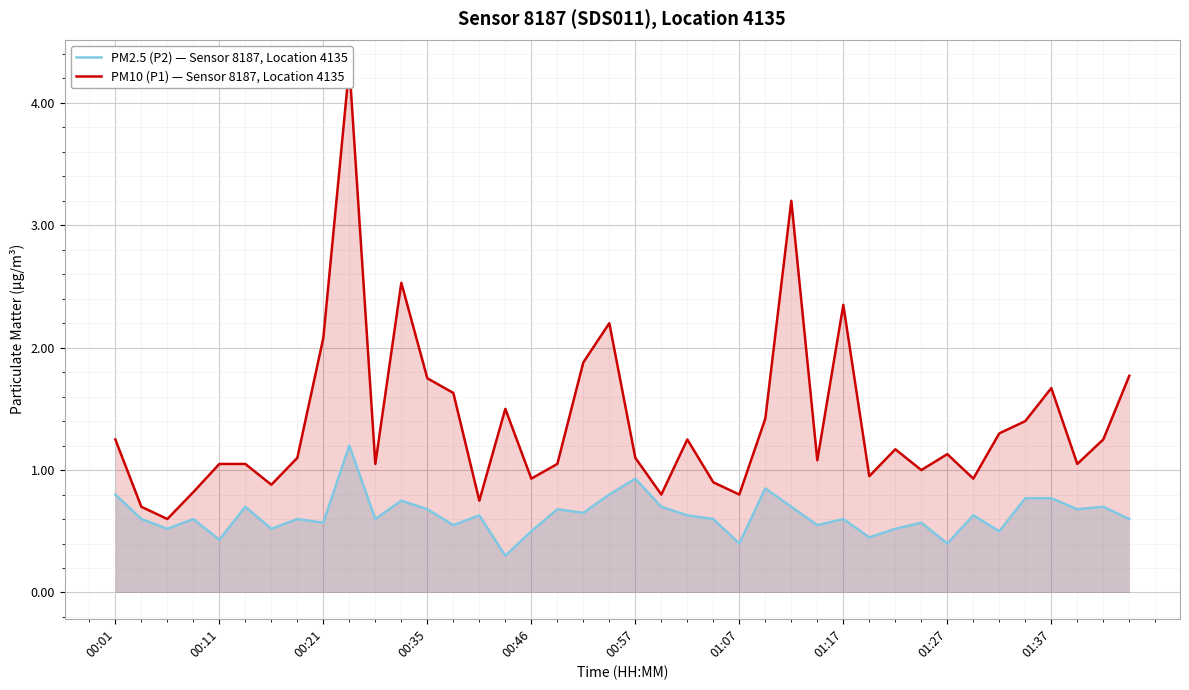

At how many categories does at least one series exceed 2?

6